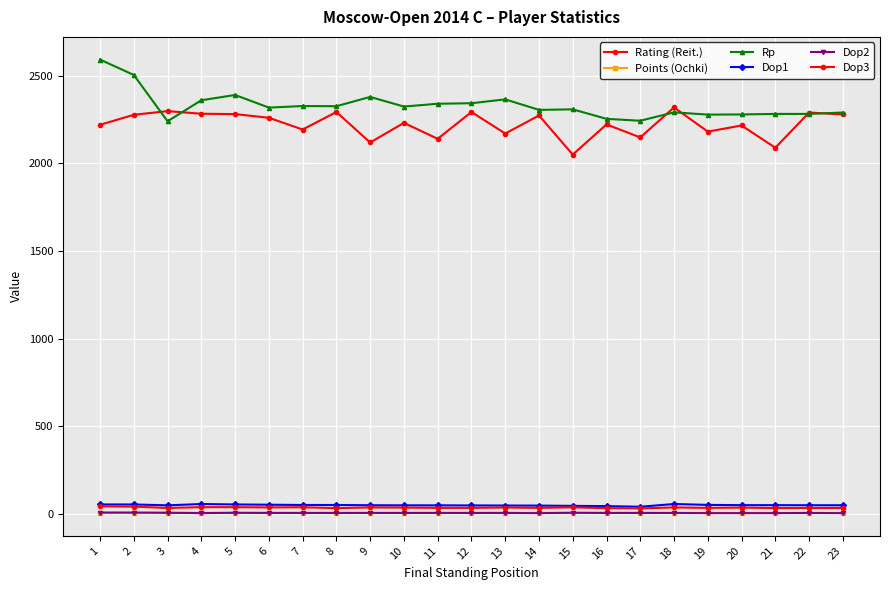

Is it true that Rp equals 2592.0 at 1?

True